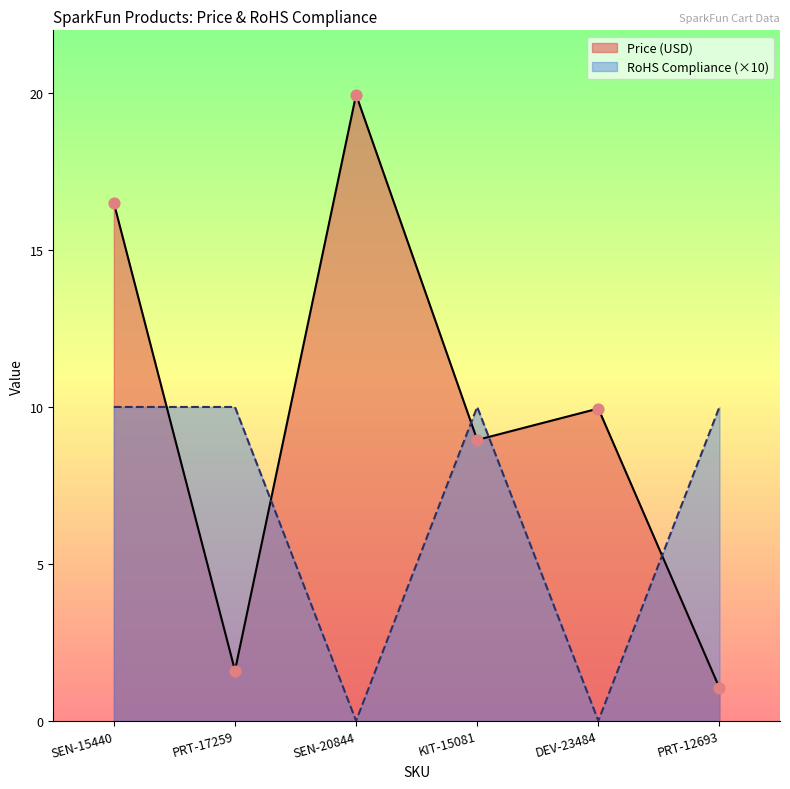

What are all the series names shown in the legend?

Price (USD), RoHS Compliance (×10)